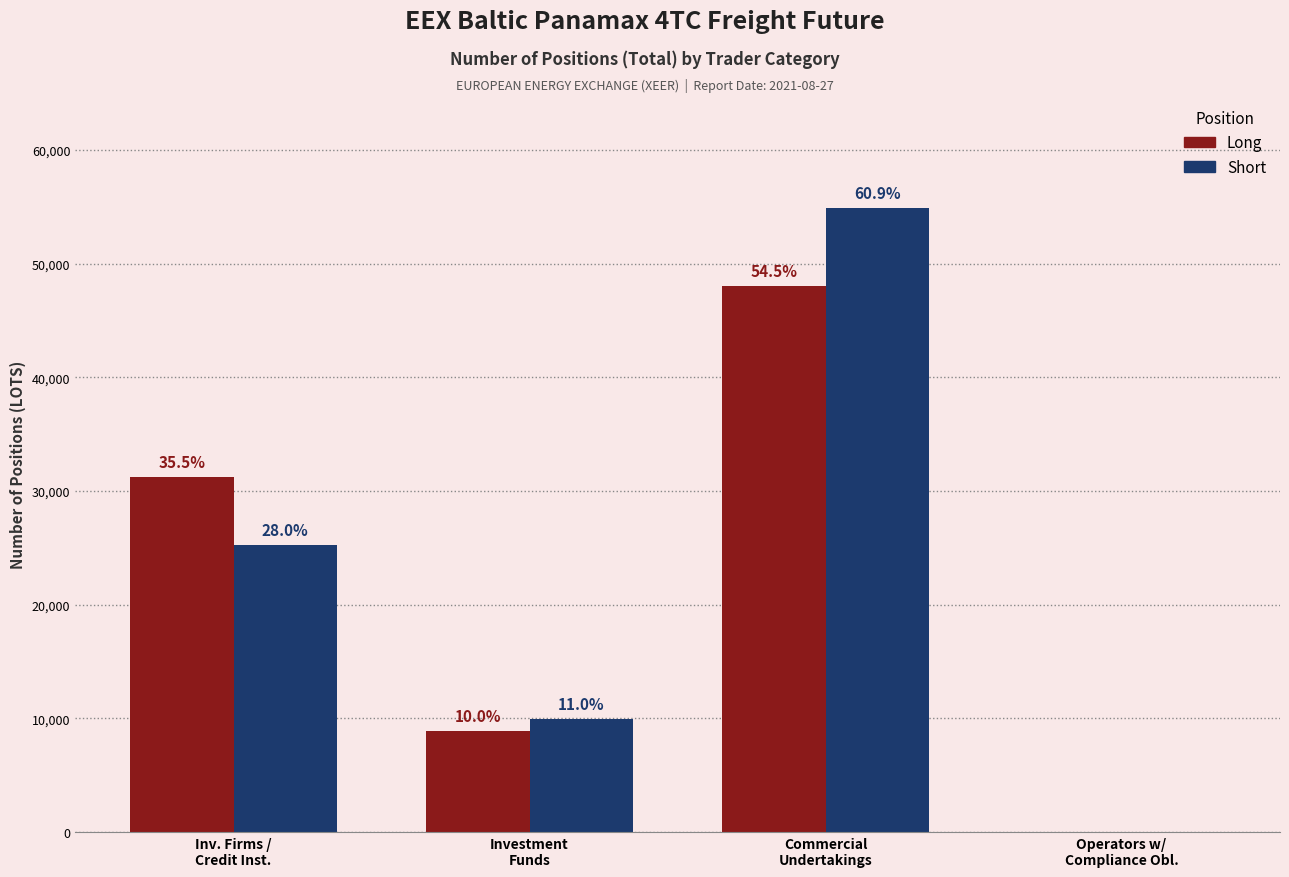

What is the sum of the Short values at Commercial
Undertakings and Inv. Firms /
Credit Inst.?

80120.1